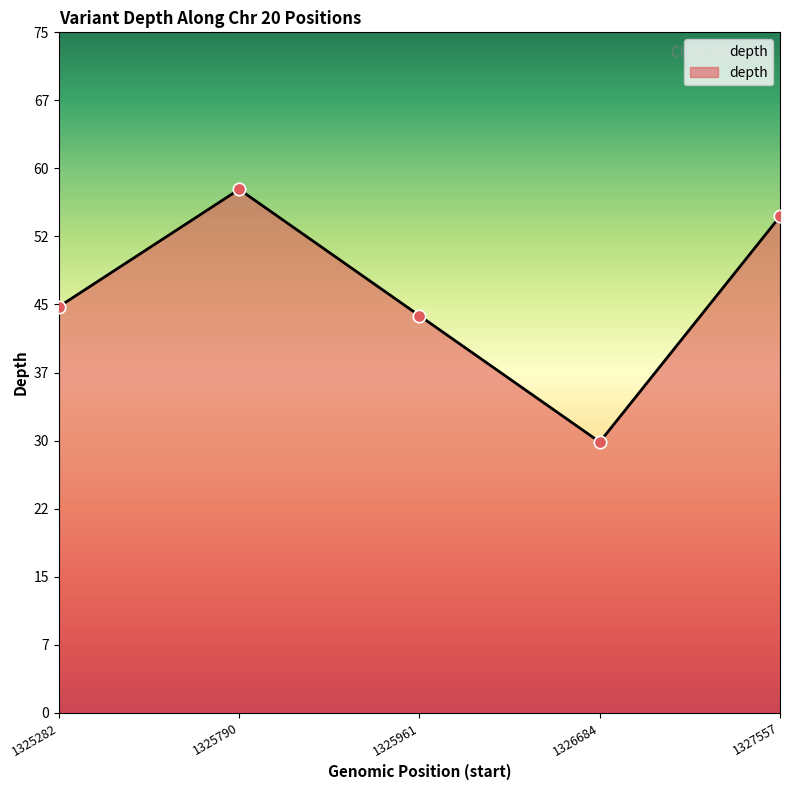

Does the chart have visible grid lines?

No